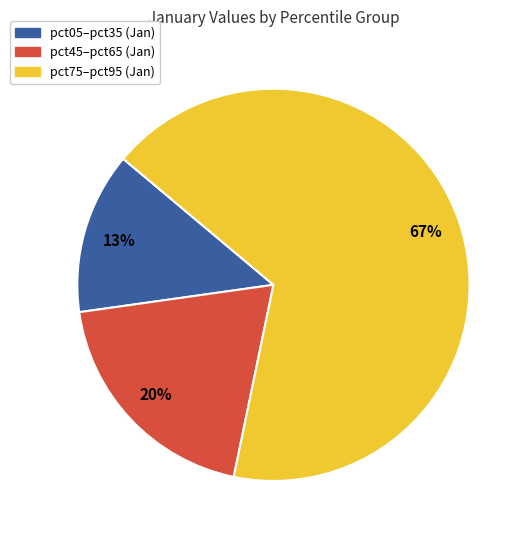

Does any single category account for the majority?

Yes